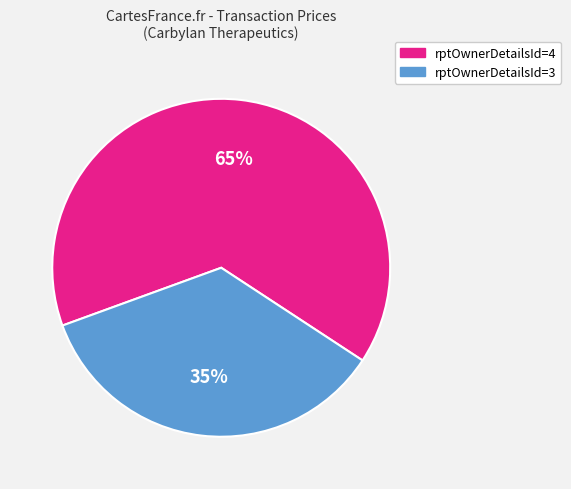

To the nearest percent, what is the average slice percentage?

50%